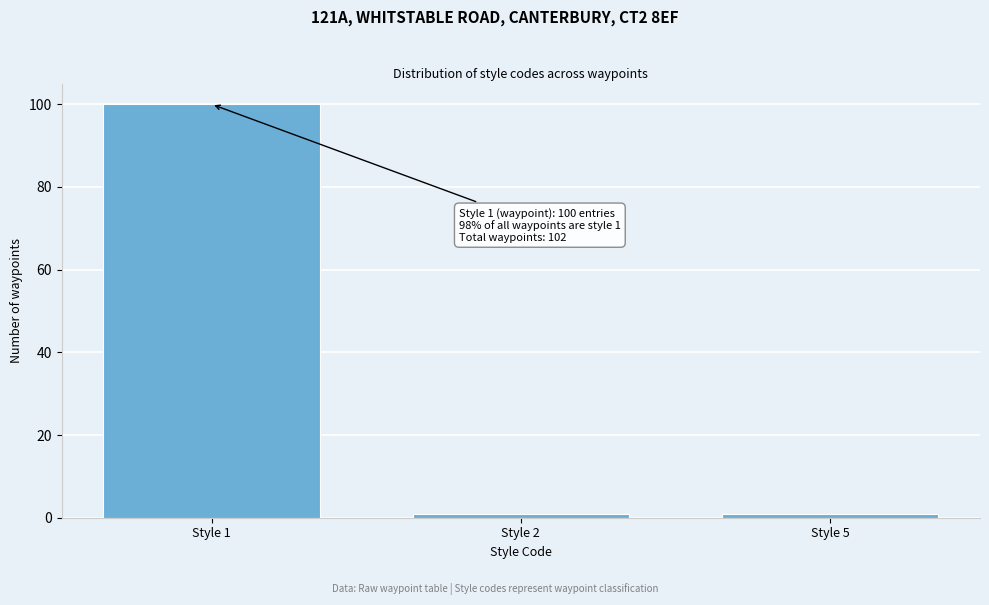

Reading right to left, list all the values displayed in this chart.

Style 5=1	Style 2=1	Style 1=100